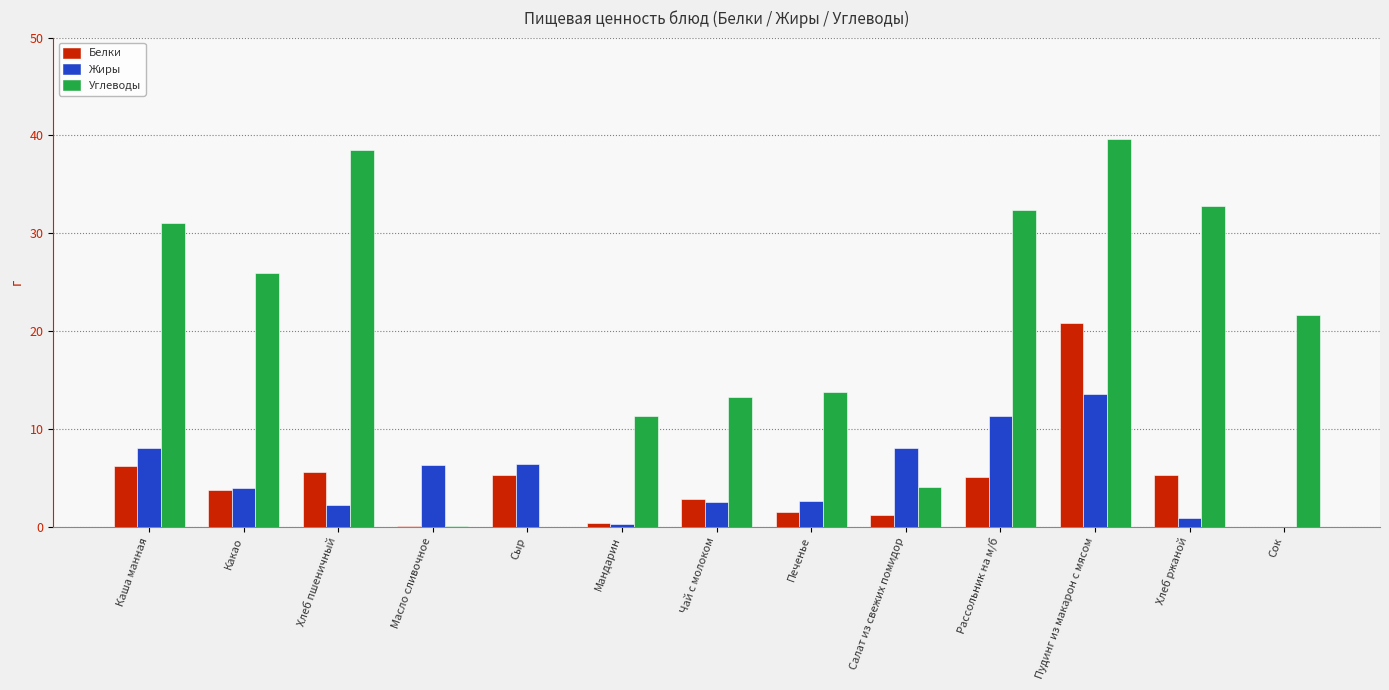

How many groups of bars are there?

13